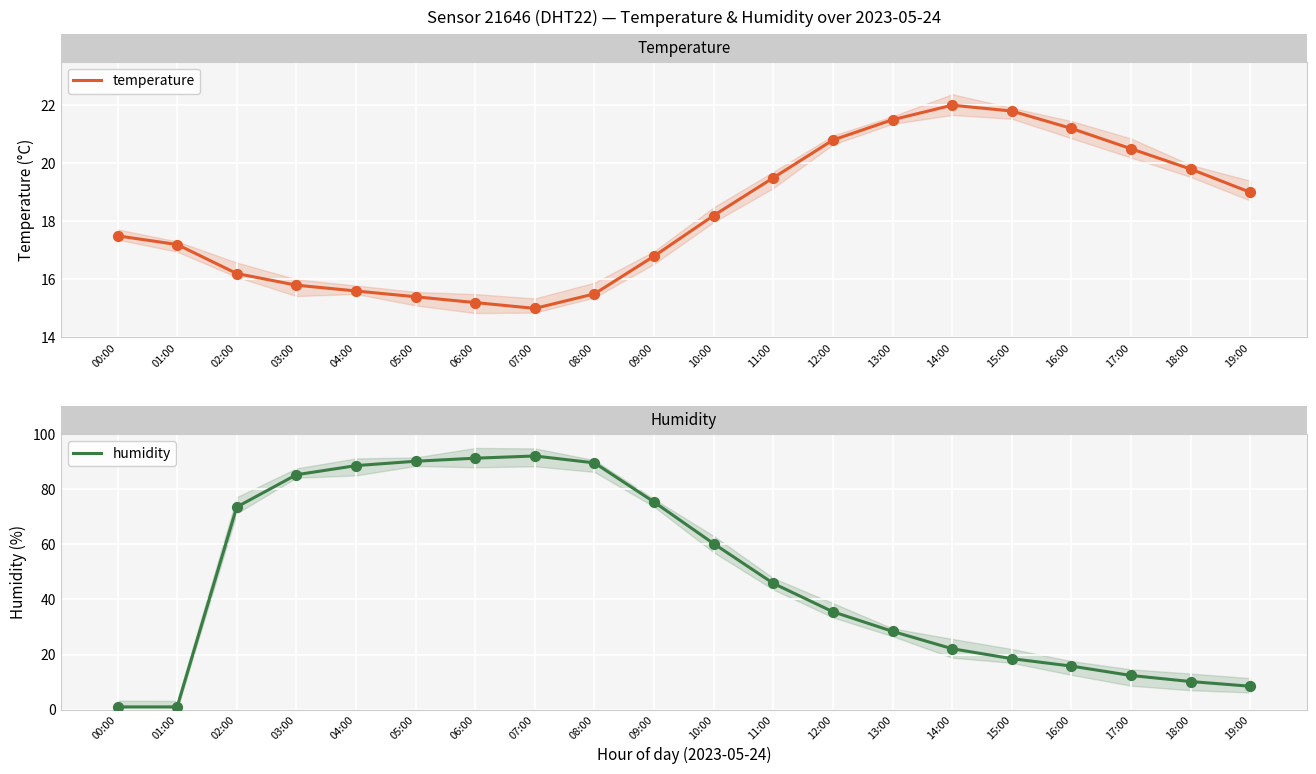

At which category is the sum across all series the highest?

07:00